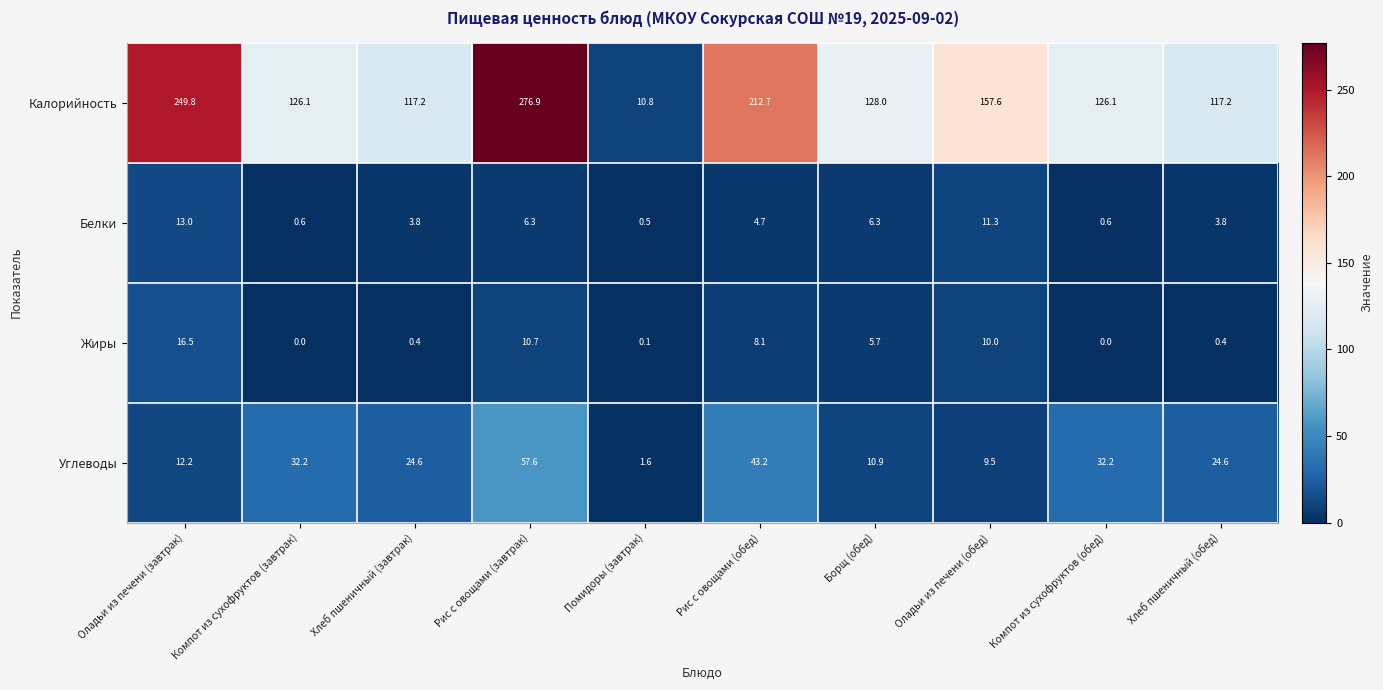

Is it true that Белки equals 6.3 at Рис с овощами (завтрак)?

True